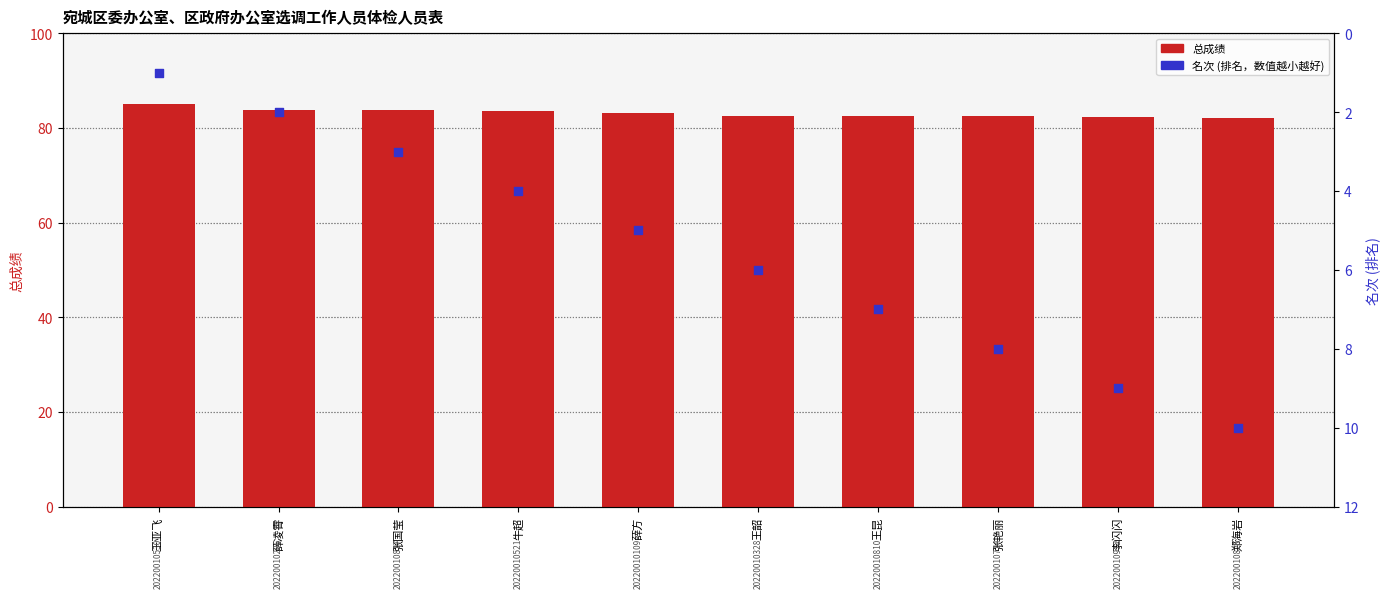

Which series contains the lowest Y value?

名次